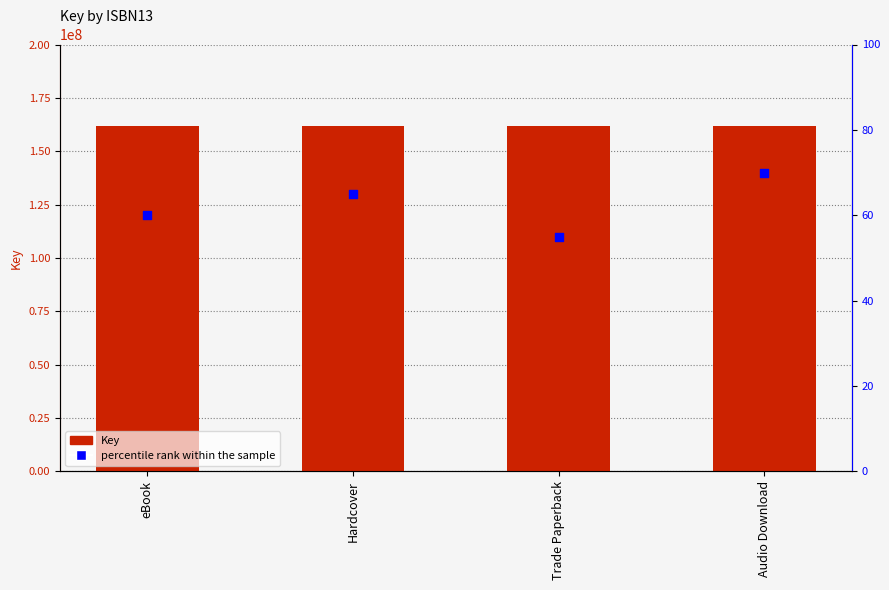

What are all the series names shown in the legend?

Key, percentile rank within the sample